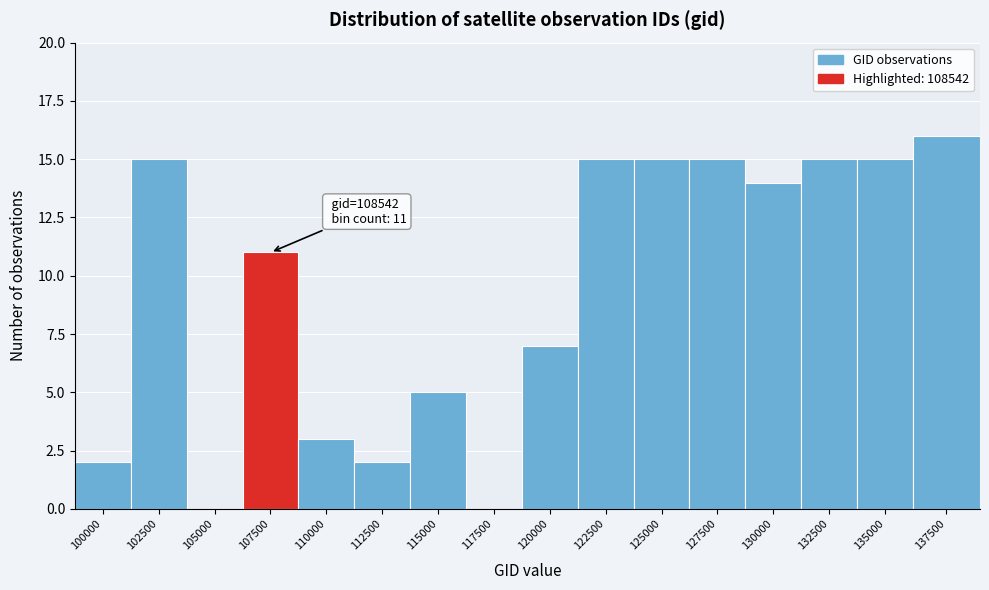

Reading right to left, extract all data points from this chart.

137500=16	135000=15	132500=15	130000=14	127500=15	125000=15	122500=15	120000=7	117500=0	115000=5	112500=2	110000=3	107500=11	105000=0	102500=15	100000=2